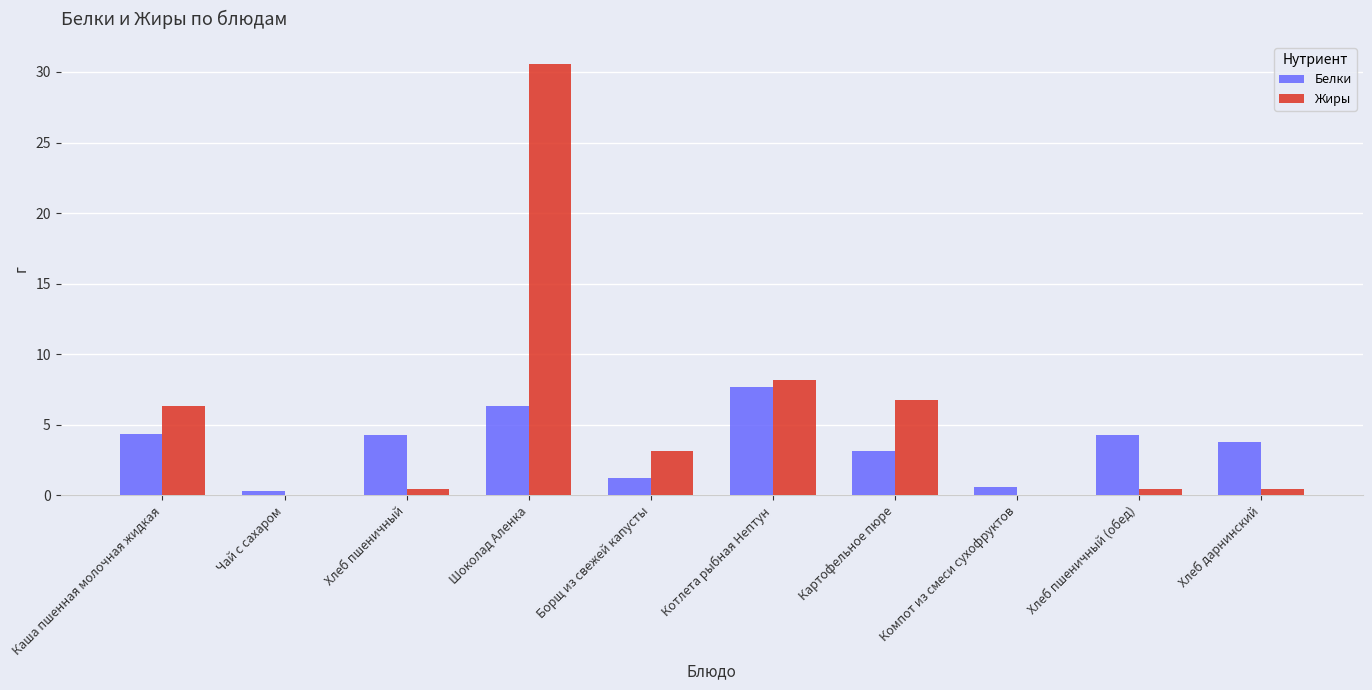

Which series has the widest spread of values?

Жиры